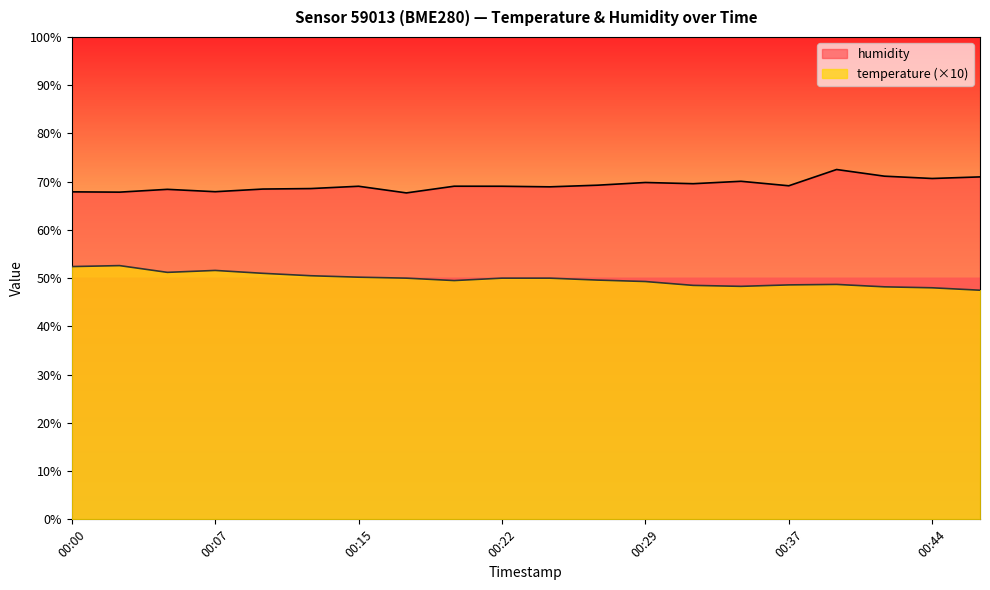

True or false: humidity has more than 0 interior local peaks.

True